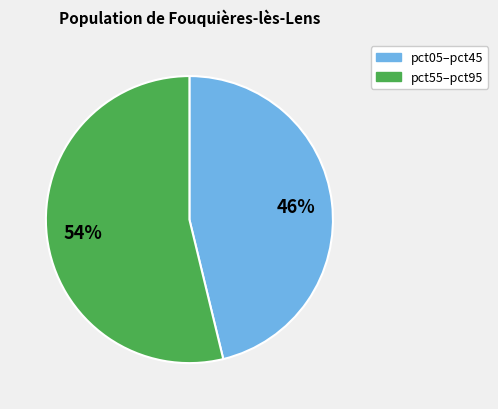

Is there any slice that represents more than half of the pie?

Yes